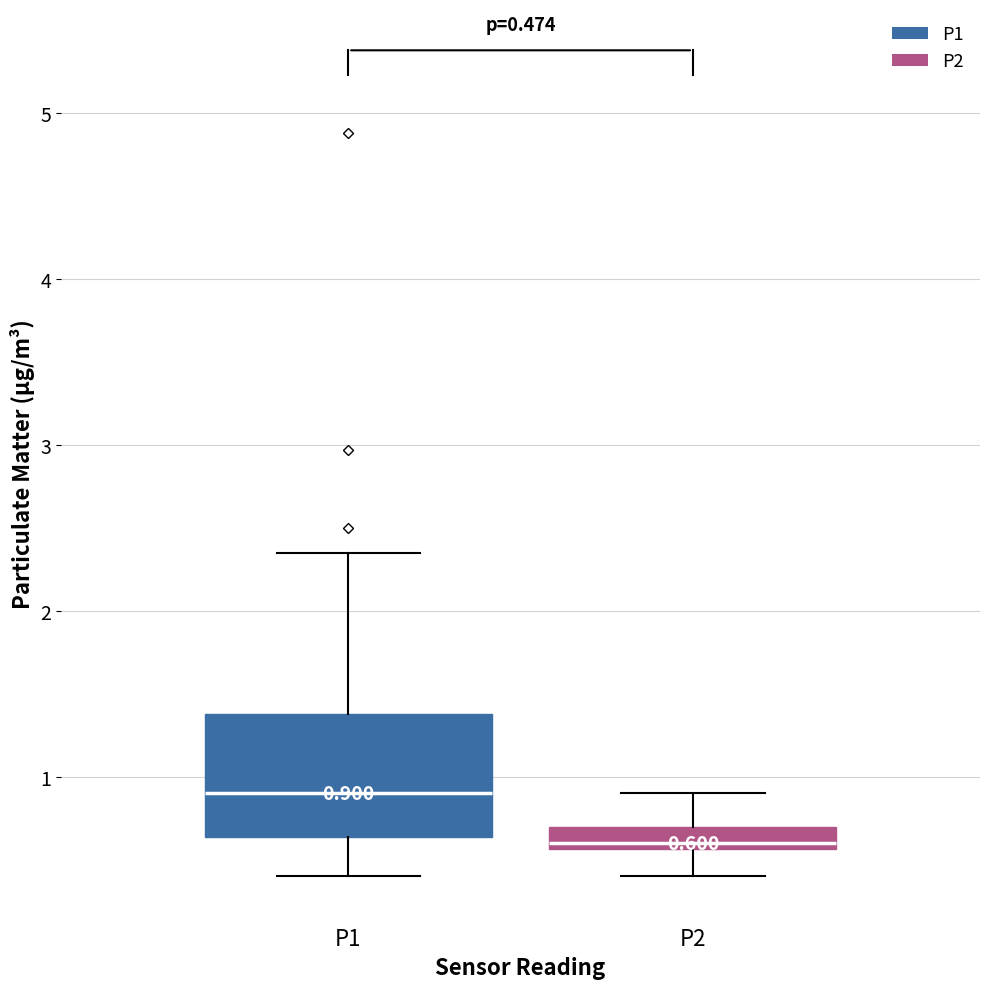

Comparing the boxes themselves (not the whiskers), which one is the tallest?

P1